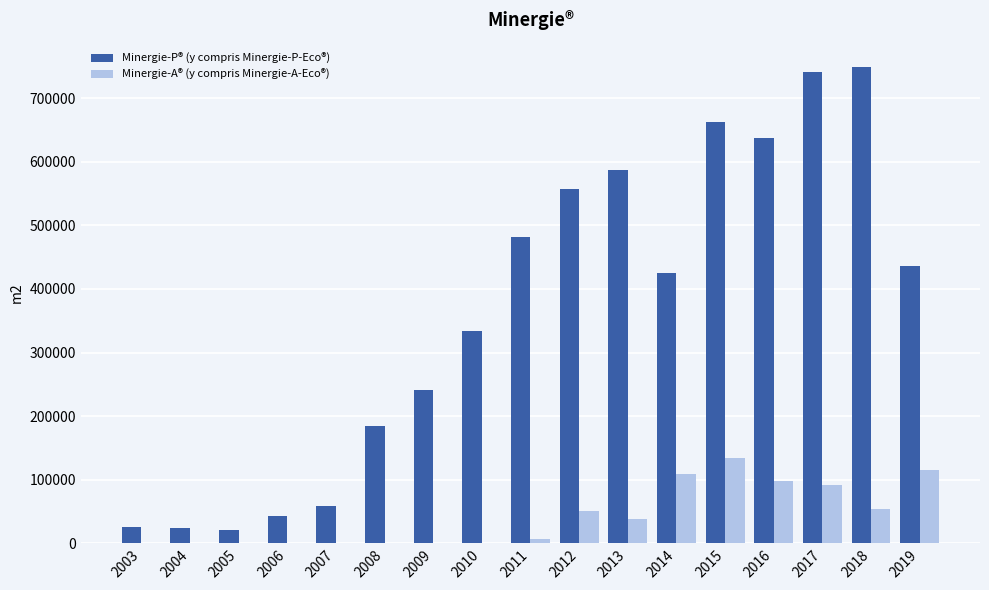

Is the value of Minergie-P® (y compris Minergie-P-Eco®) at 2003 greater than the value of Minergie-A® (y compris Minergie-A-Eco®) at 2007?

Yes